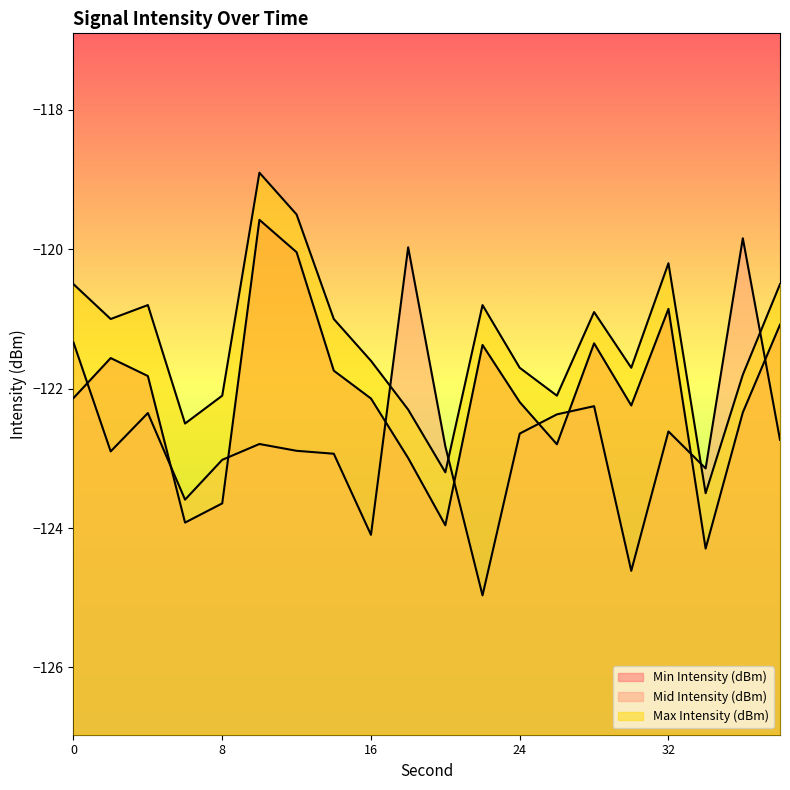

How many categories are shown in the chart?

20